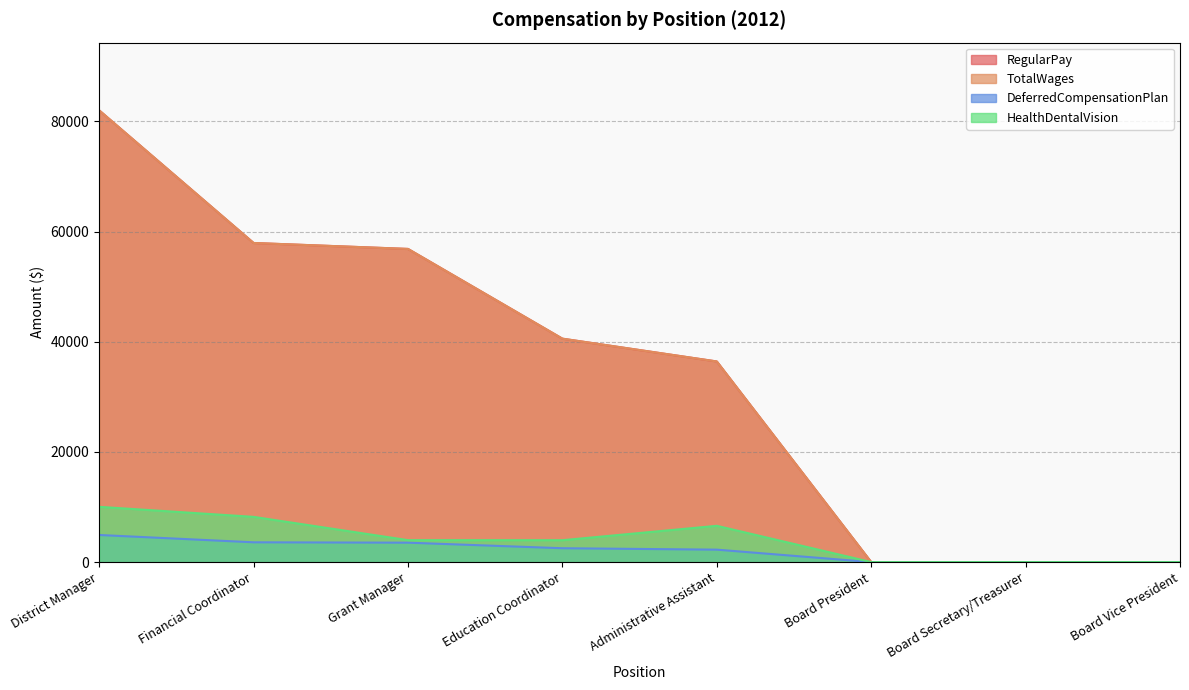

What is the average value of the RegularPay series?

34214